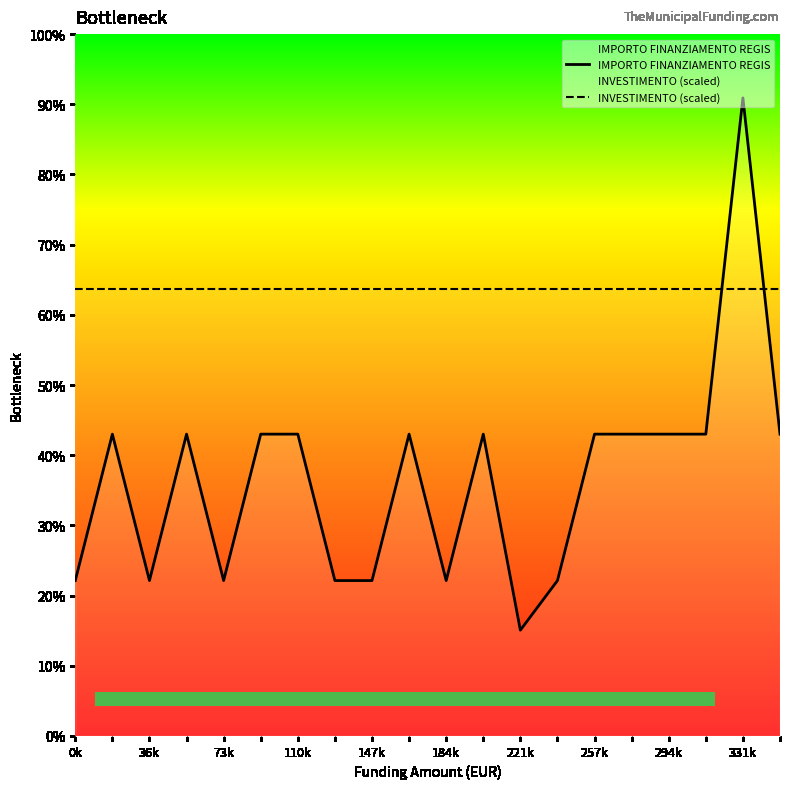

What position from the left is 257k?

15